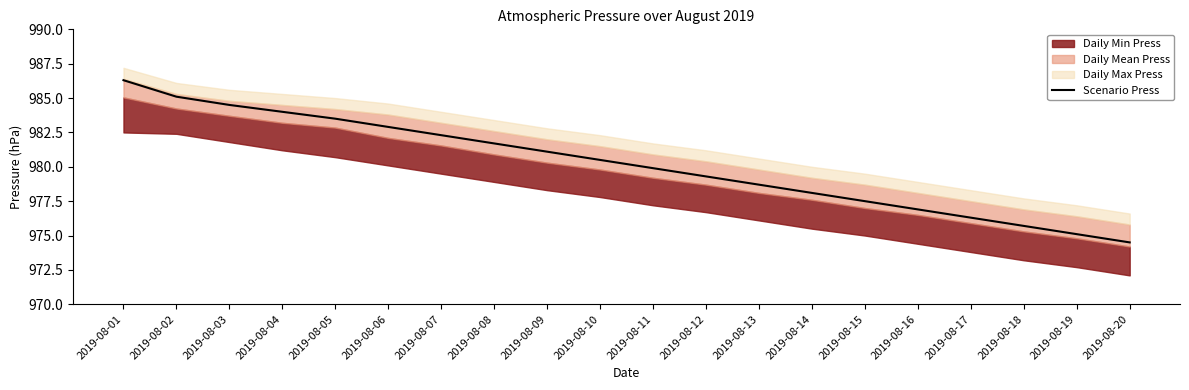

True or false: the data has more than 2 interior local peaks.

False